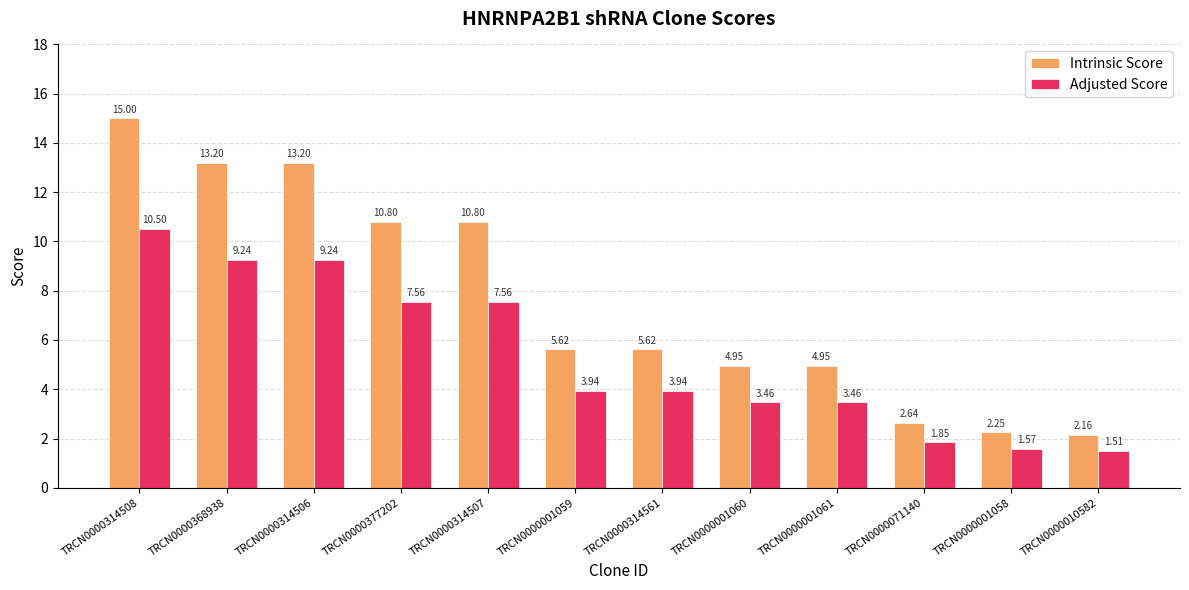

At TRCN0000314507, list the series in order from smallest to largest.

Adjusted Score, Intrinsic Score